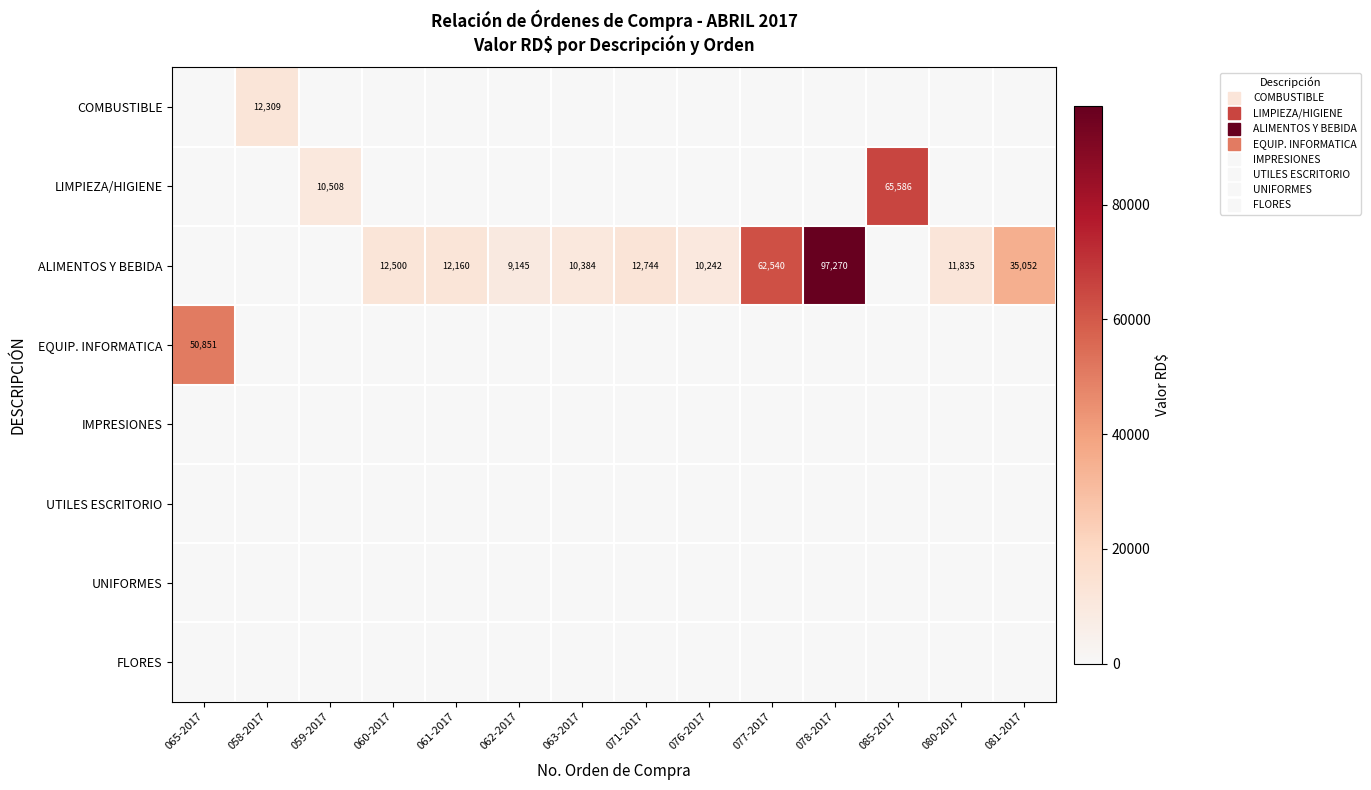

Count the number of categories in the chart.

14